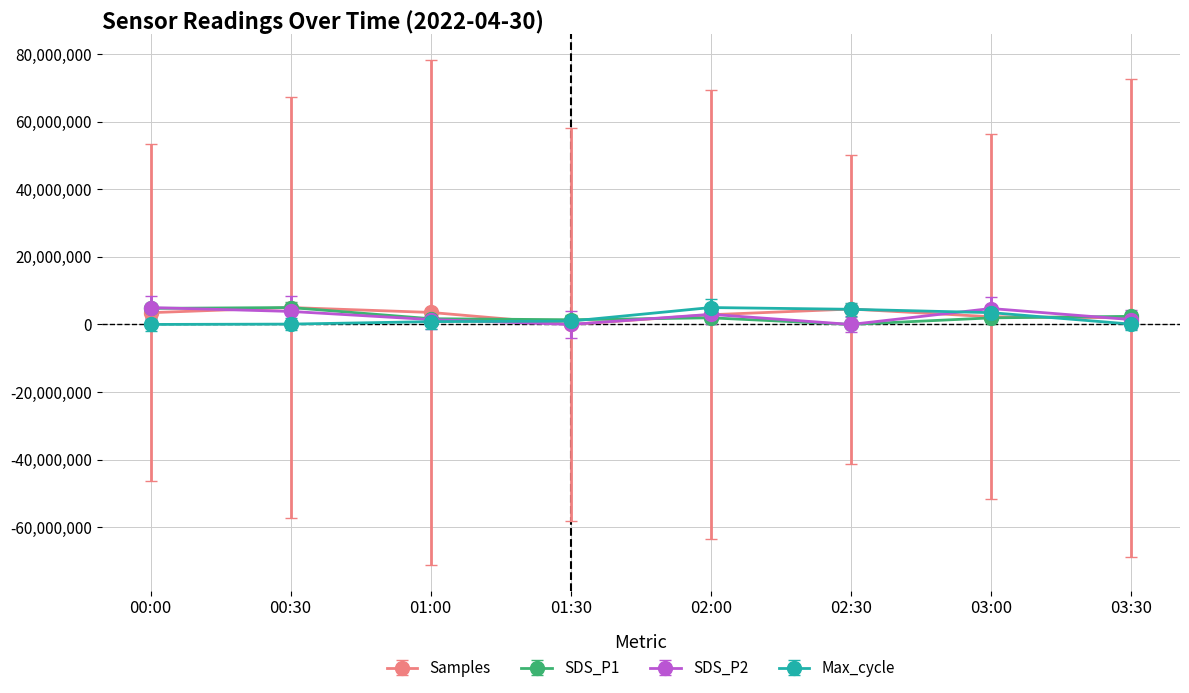

What is the difference between the highest and lowest values at 02:30?

4555278.5